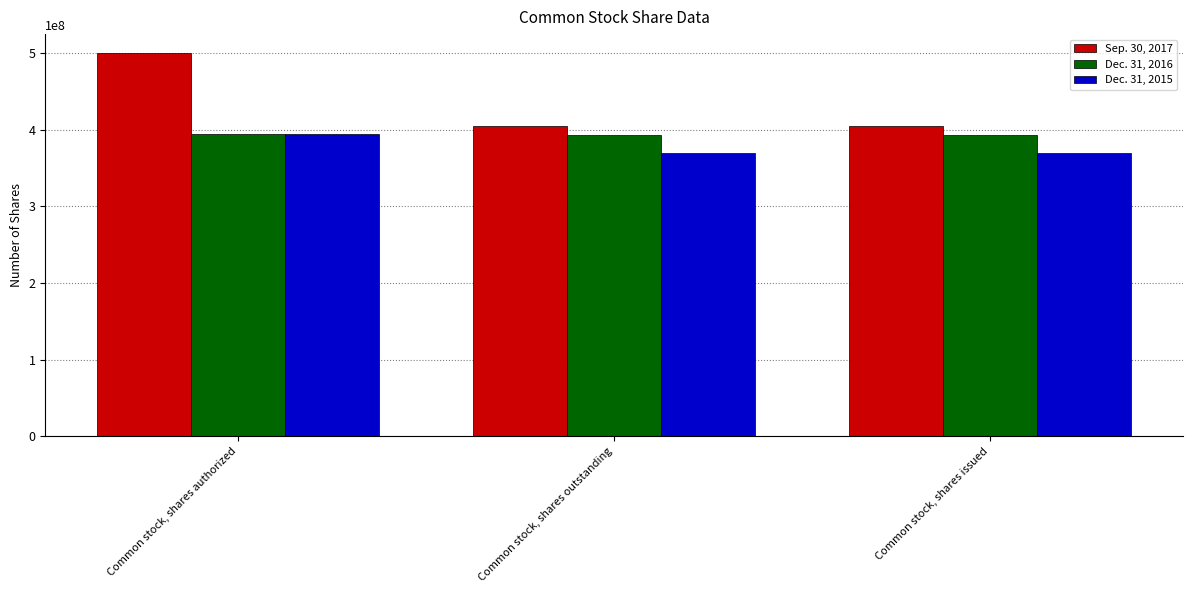

What is the highest value of the Dec. 31, 2016 series?

395000000